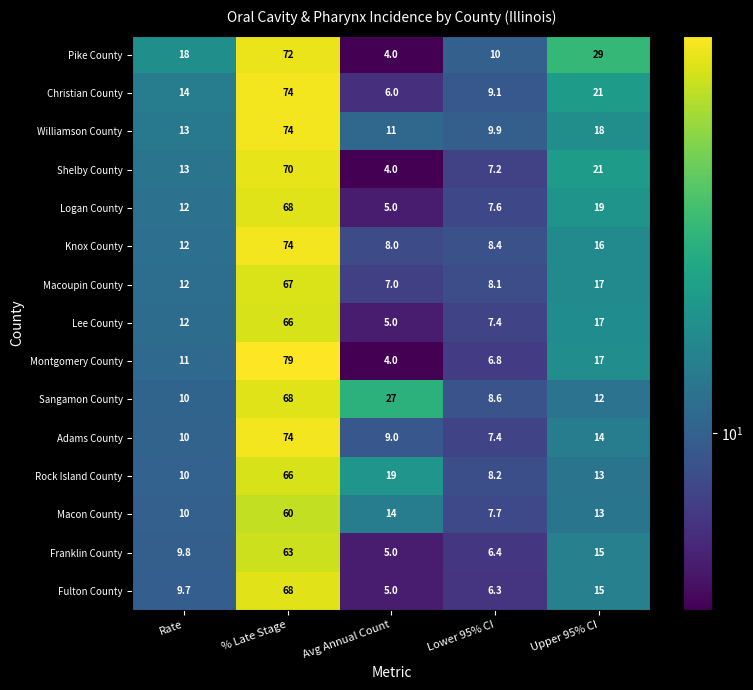

What is the total value across all series at Avg Annual Count?

133.0